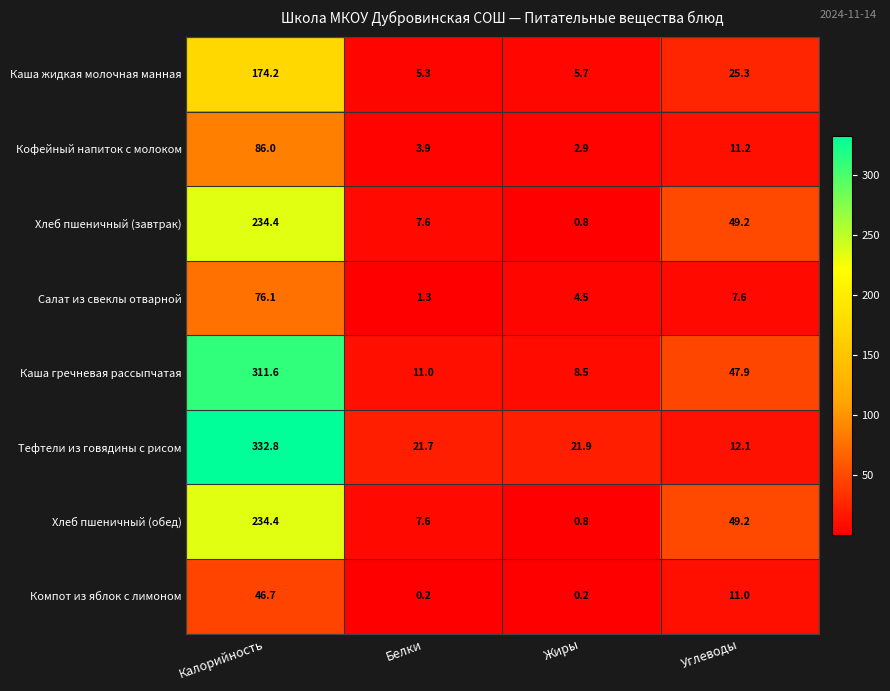

At which label does Хлеб пшеничный (обед) reach its peak?

Калорийность